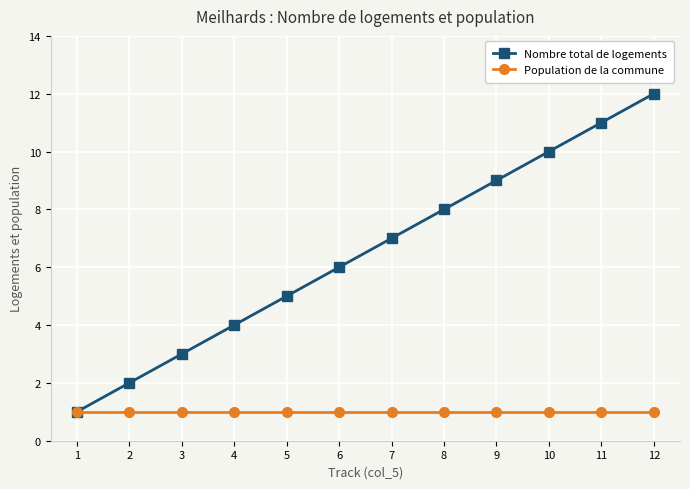

What is the value of the Nombre total de logements point at the 3rd from the left?

3